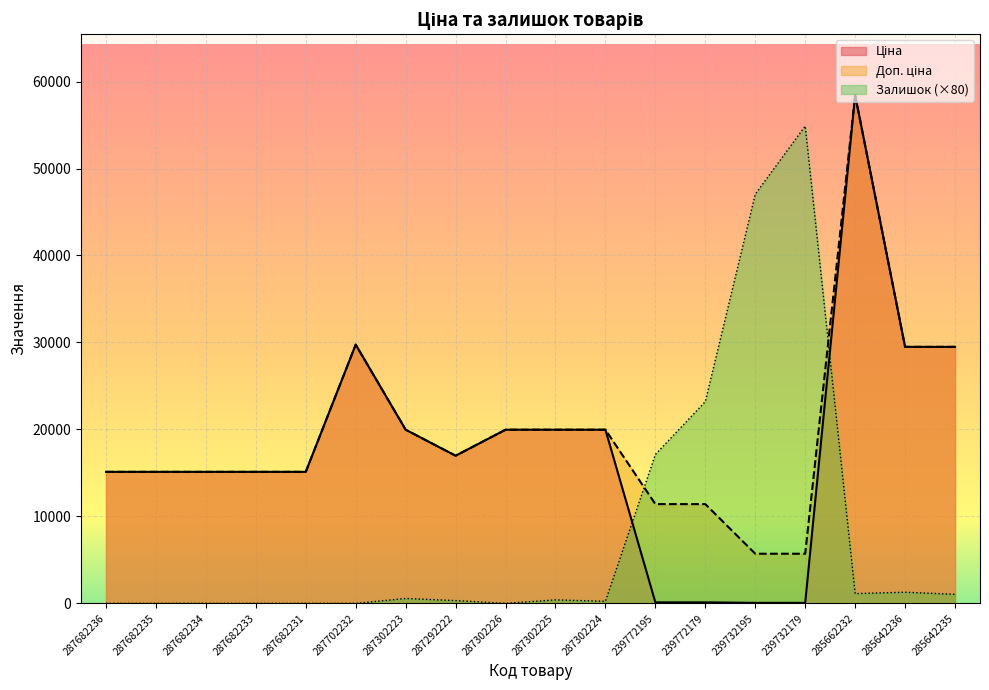

Is the value of Доп. ціна at 287682236 greater than the value of Залишок at 287682234?

Yes